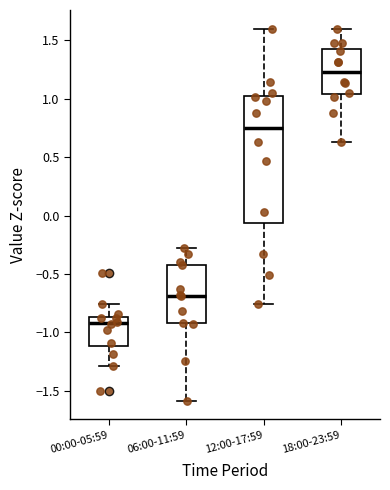

Comparing the boxes themselves (not the whiskers), which one is the tallest?

12:00-17:59